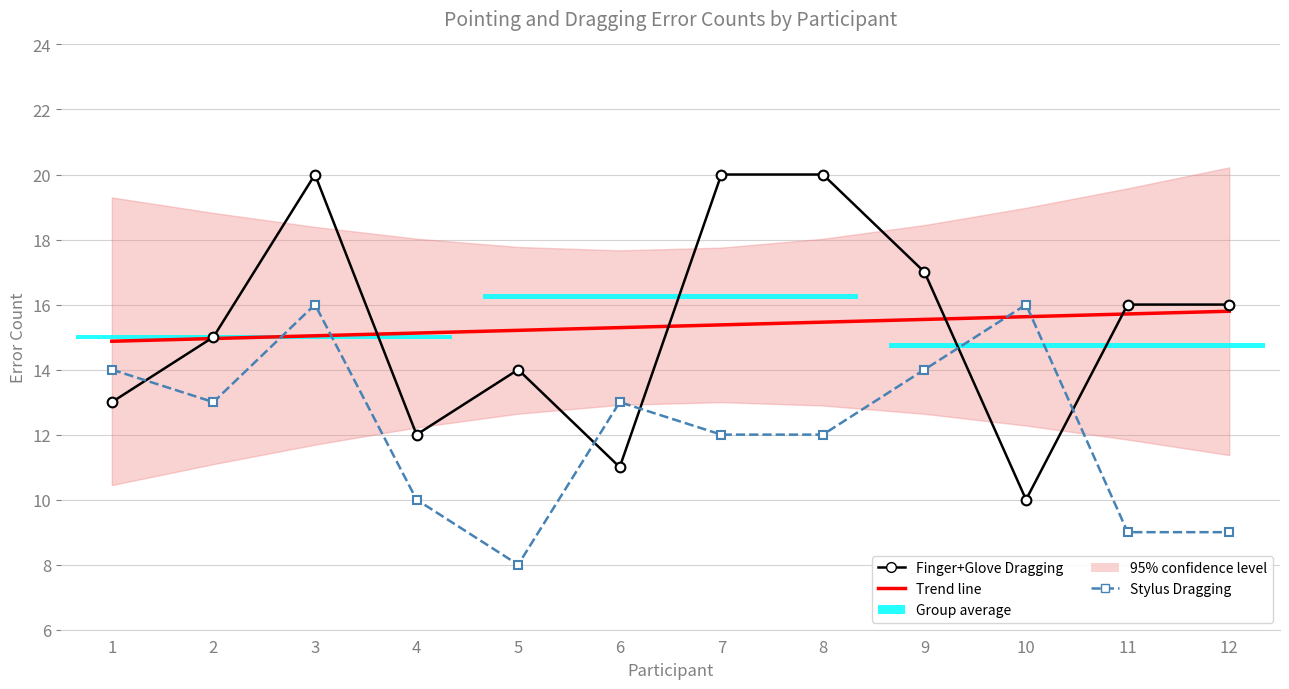

What is the value of the Finger+Glove Dragging bar at the 1st from the left?

13